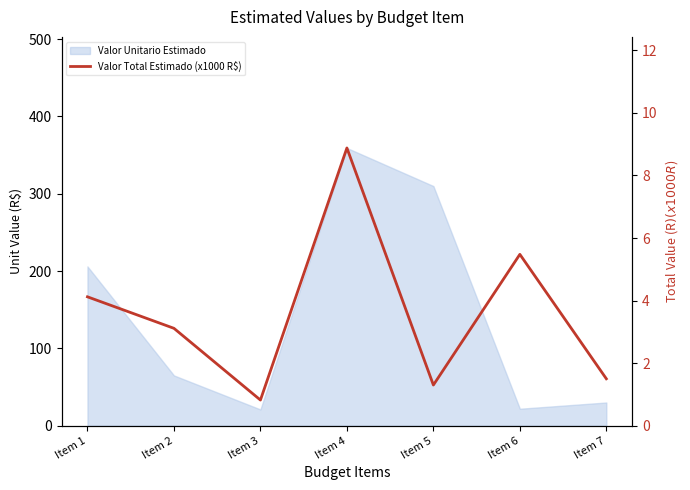

Where is the first local maximum?

Item 4